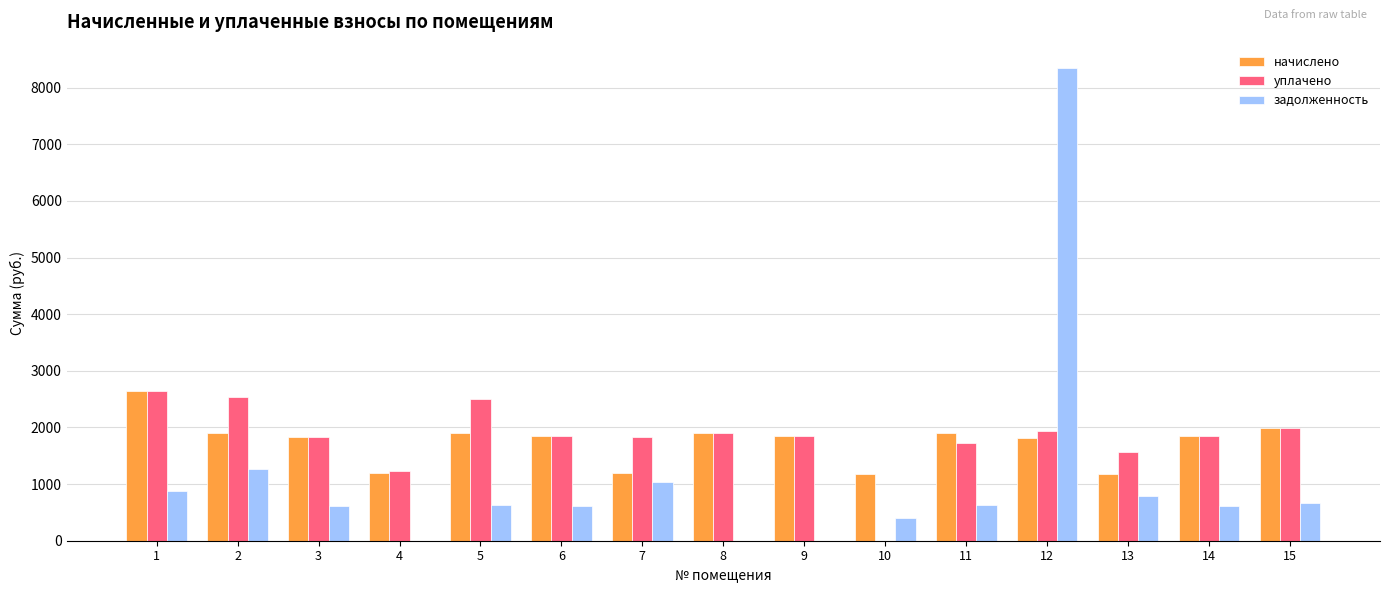

What is the difference between the уплачено values at 6 and 15?

140.1